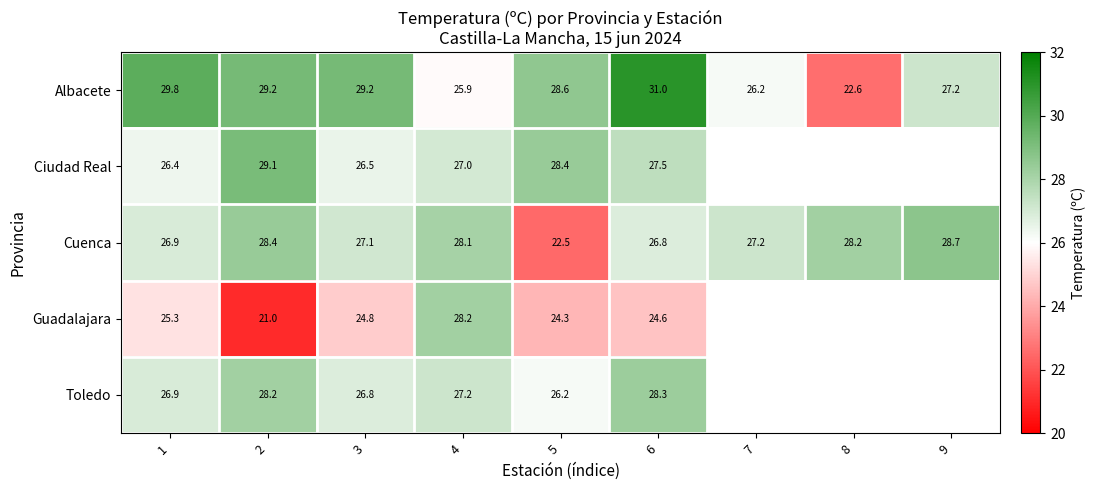

What is the sum of the Guadalajara values at 5 and 6?

48.9